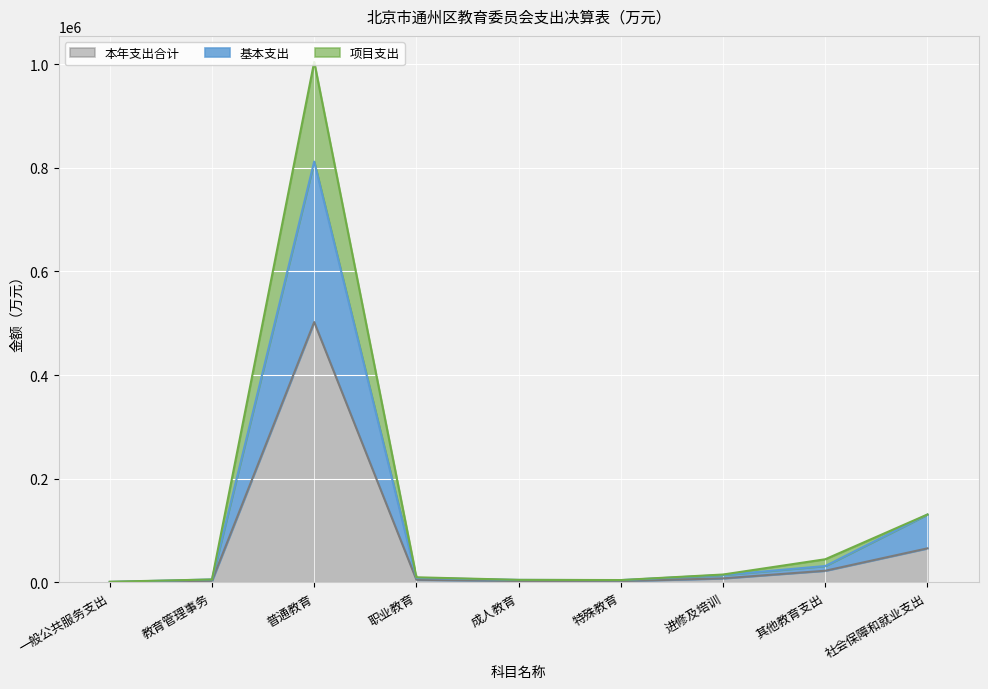

At which category is the sum across all series the highest?

普通教育